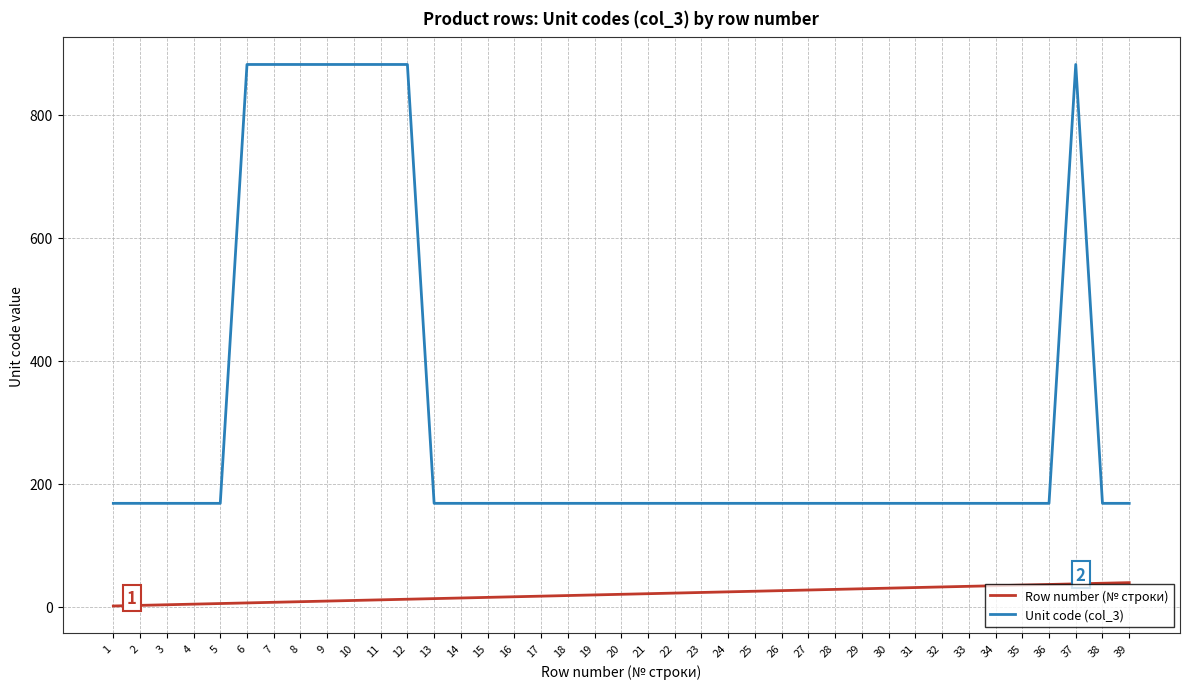

Rank the series at 9 from lowest to highest value.

Row number (№ строки), Unit code (col_3)